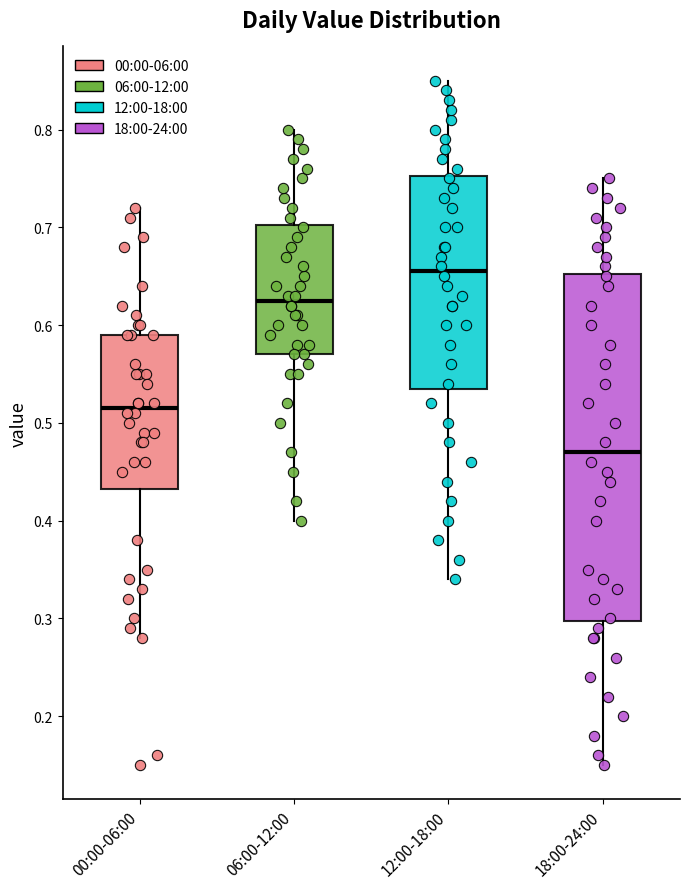

Which box has the lowest median line?

18:00-24:00